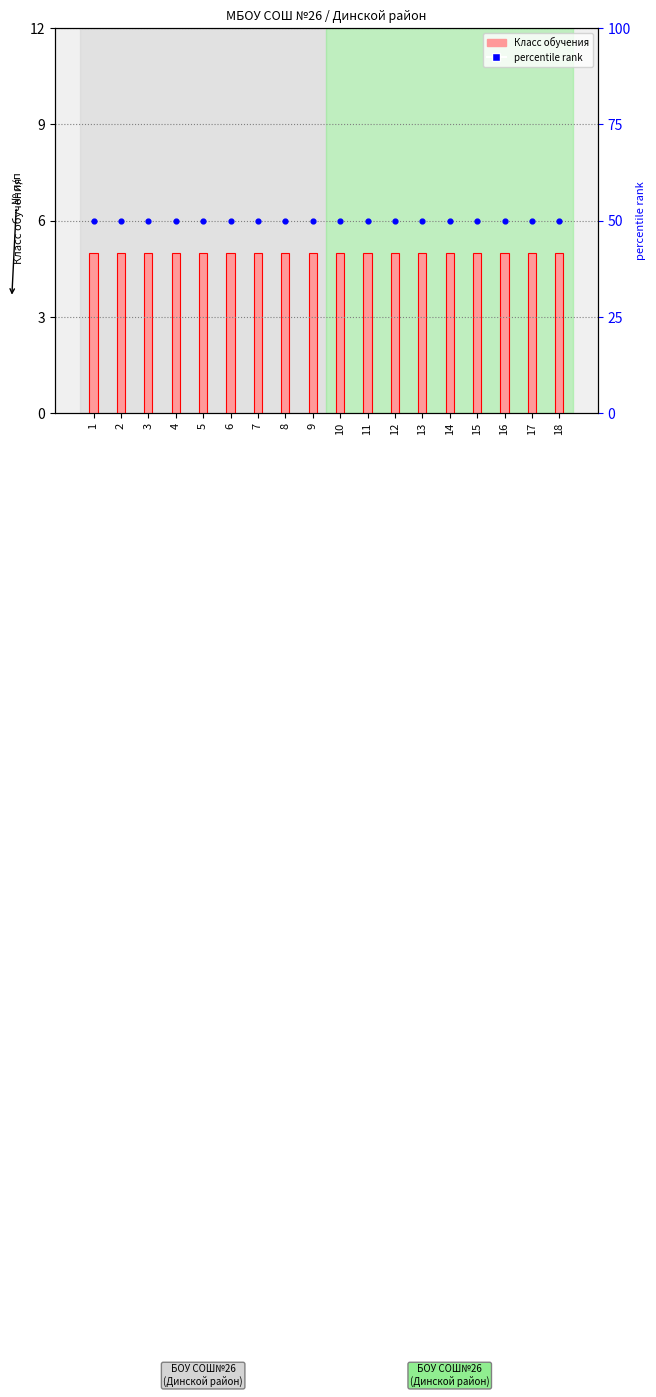

Which series has the widest spread of Y values?

Класс обучения